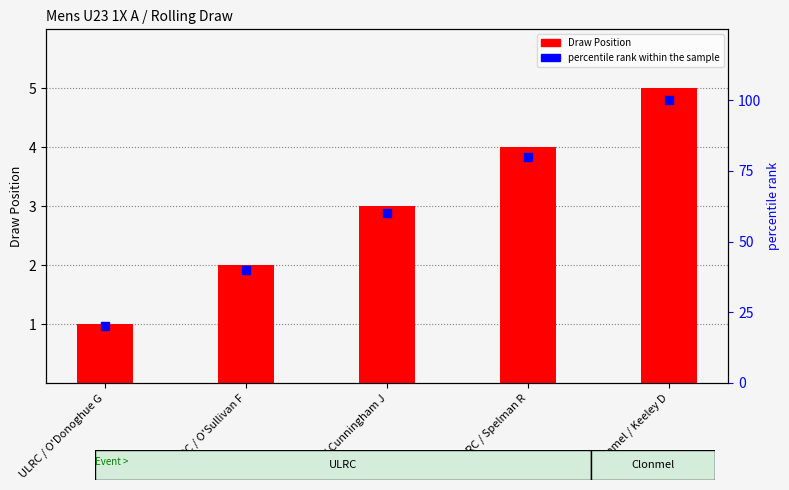

Is the value of percentile rank within the sample at ULRC / O'Donoghue G greater than the value of Draw Position at ULRC / O'Donoghue G?

Yes